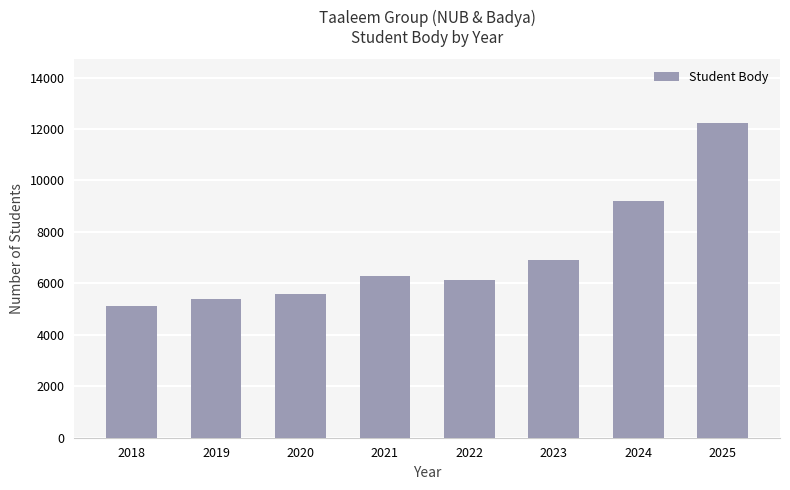

Rank the categories by value from highest to lowest.

2025, 2024, 2023, 2021, 2022, 2020, 2019, 2018